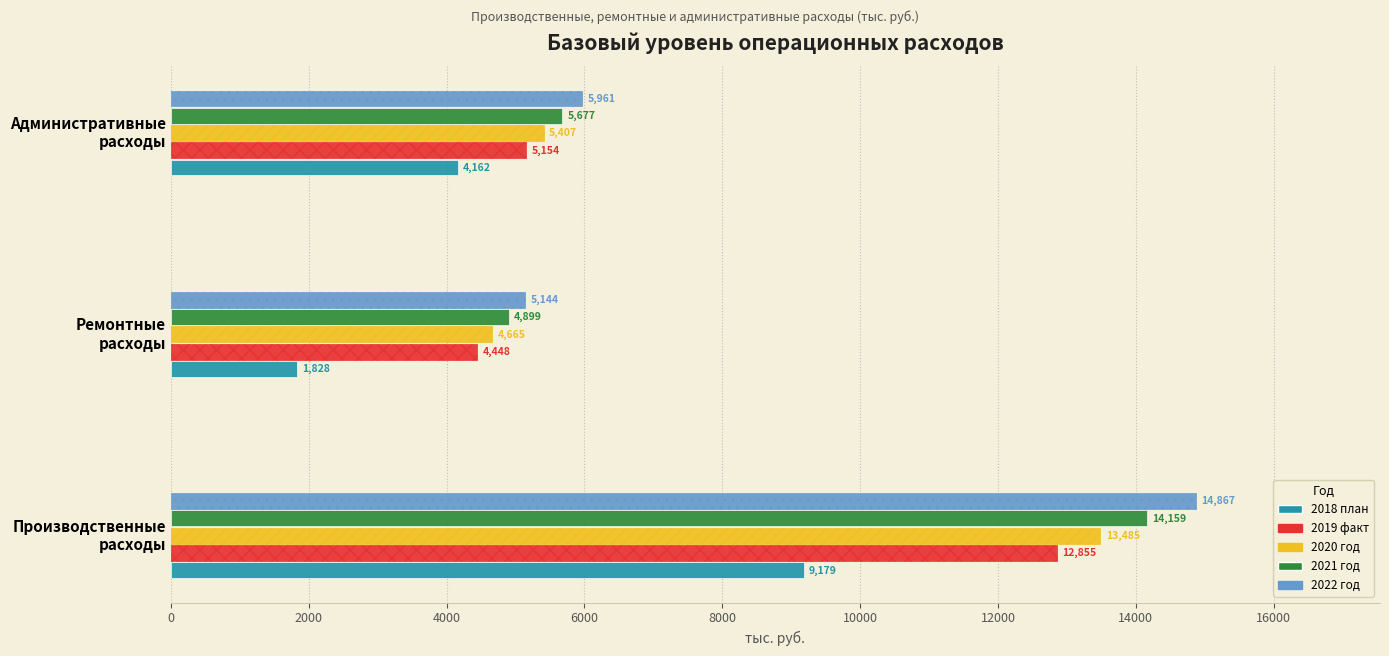

Which label corresponds to the smallest value in the chart?

Ремонтные
расходы